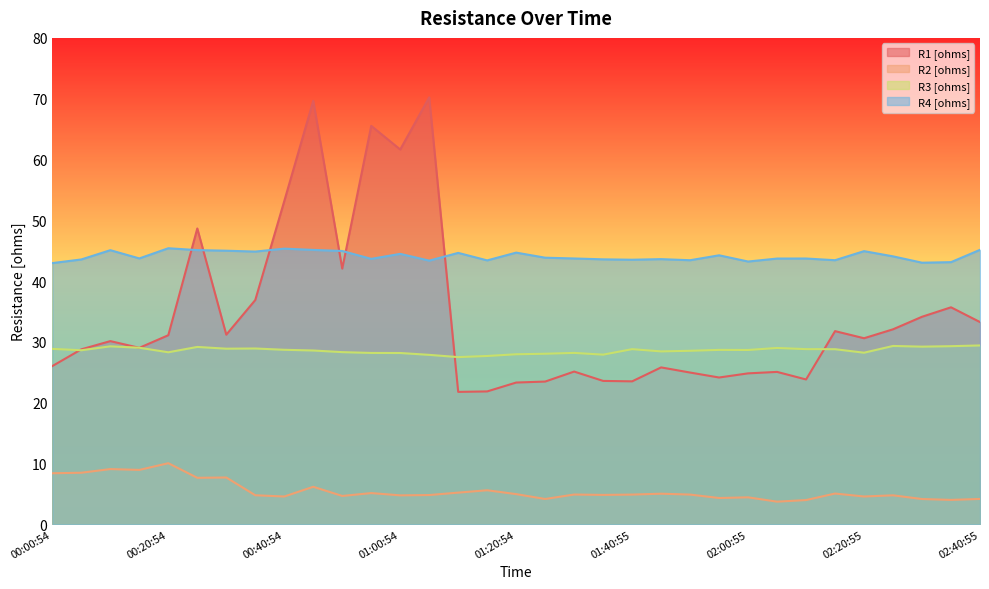

How many categories are shown in the chart?

33